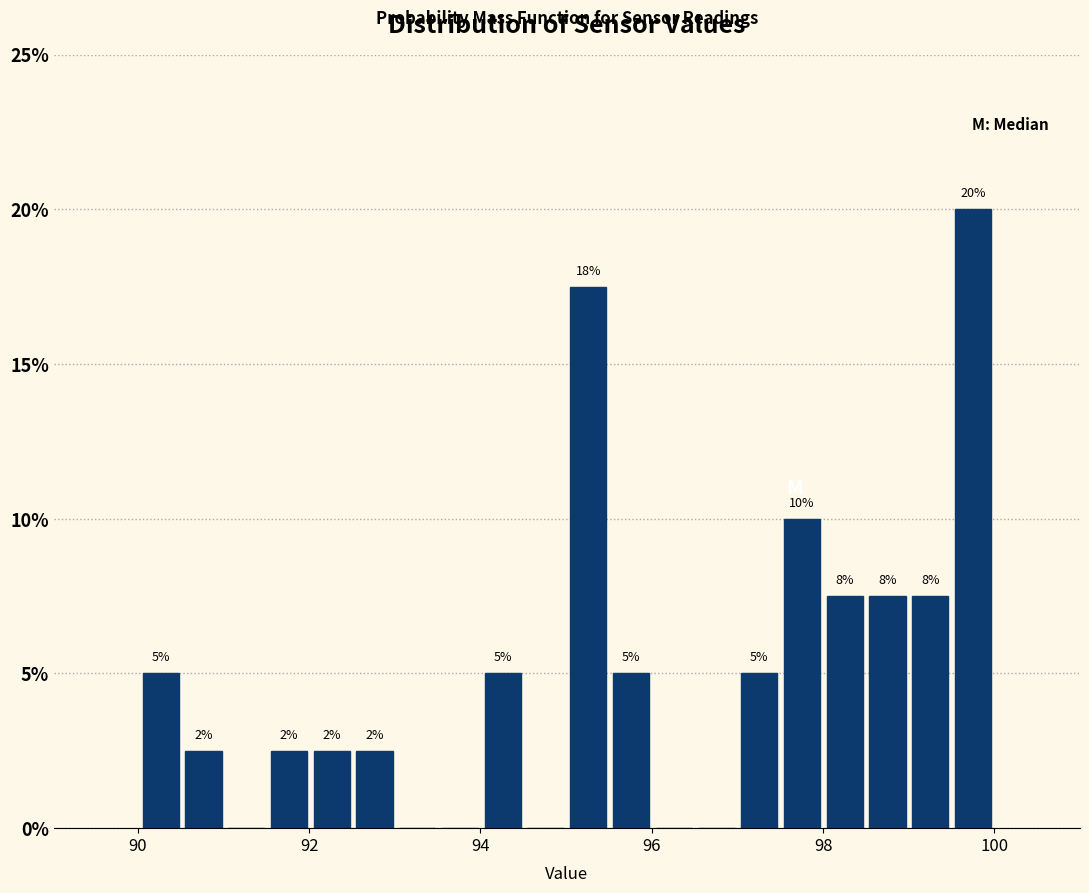

Around what value on the x-axis is the tallest bar? Give the approximate position of its centre, as read against the axis.

99.8